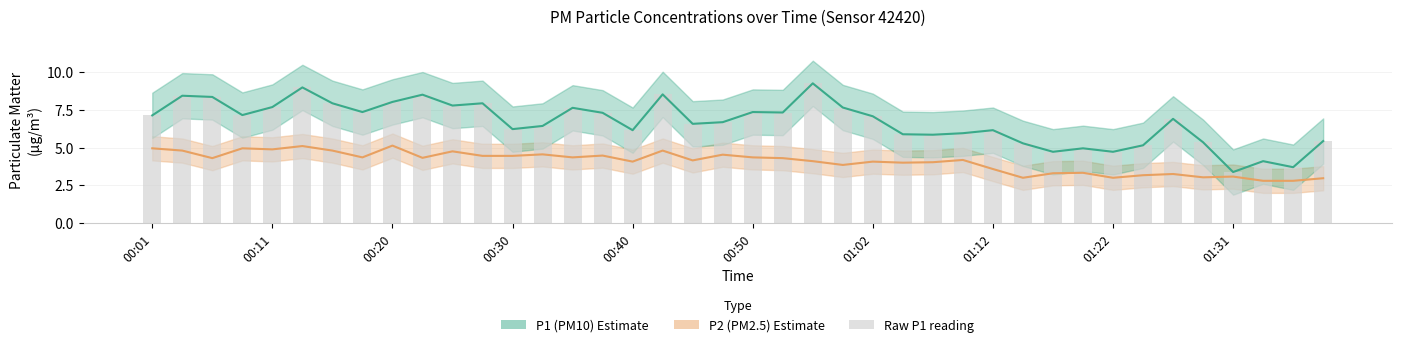

Does the chart contain any negative values?

No